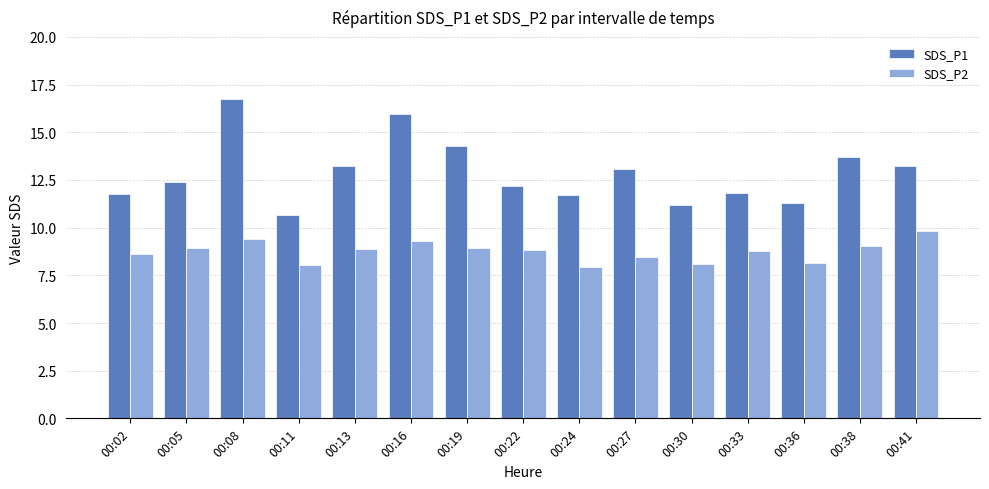

What is the smallest value displayed?

8.0